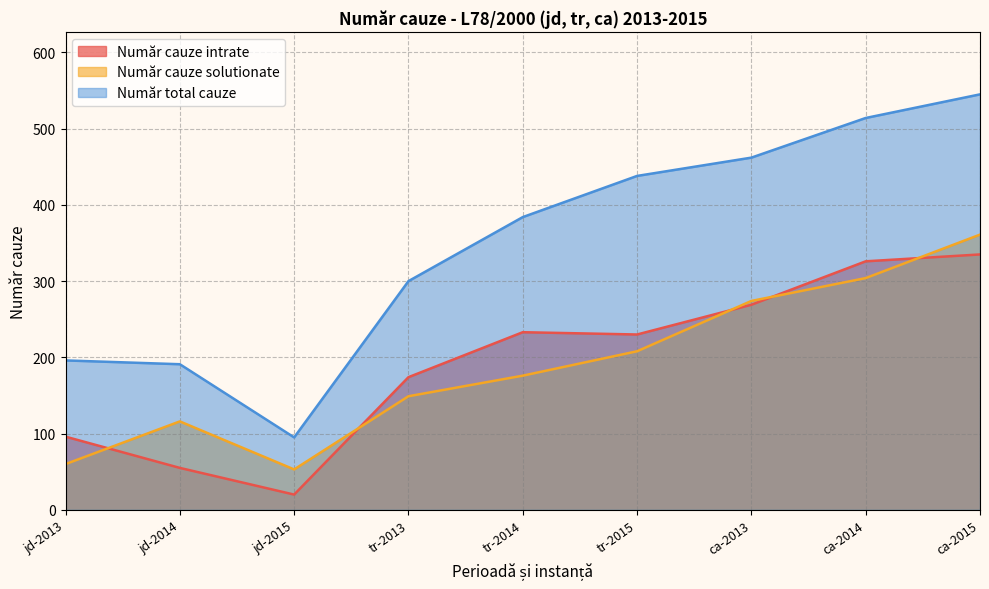

Is it true that Număr total cauze equals 60 at tr-2013?

False